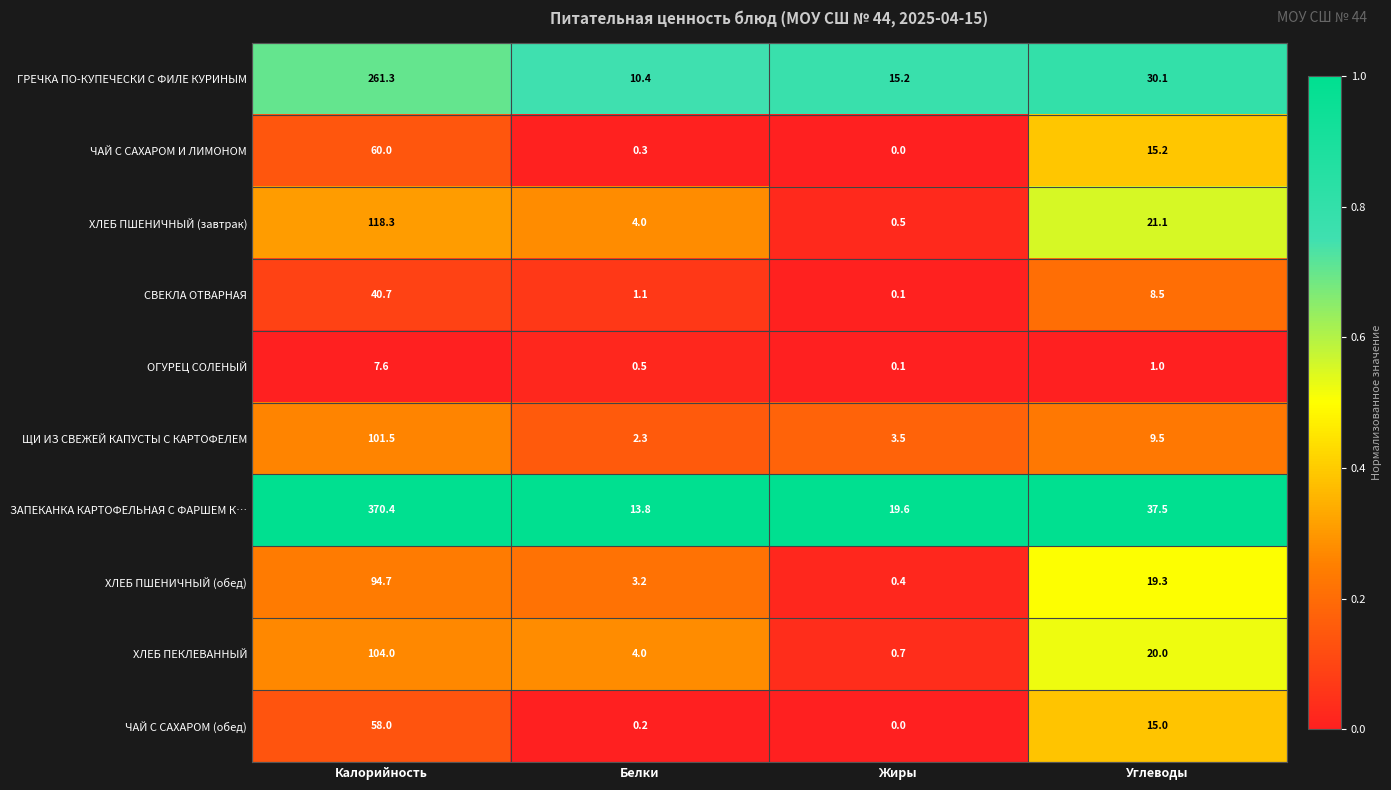

Which series has the largest total across all categories?

ЗАПЕКАНКА КАРТОФЕЛЬНАЯ С ФАРШЕМ К…